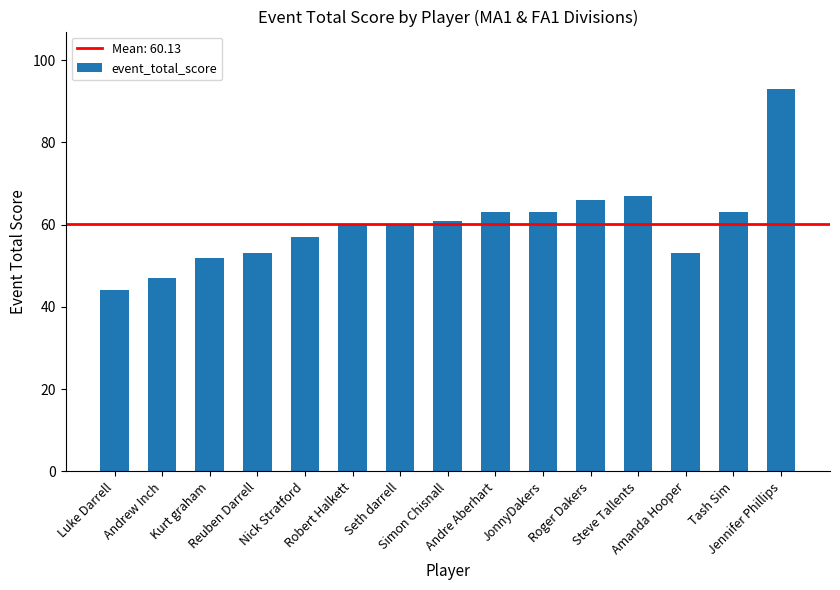

What is the minimum value shown in the chart?

44